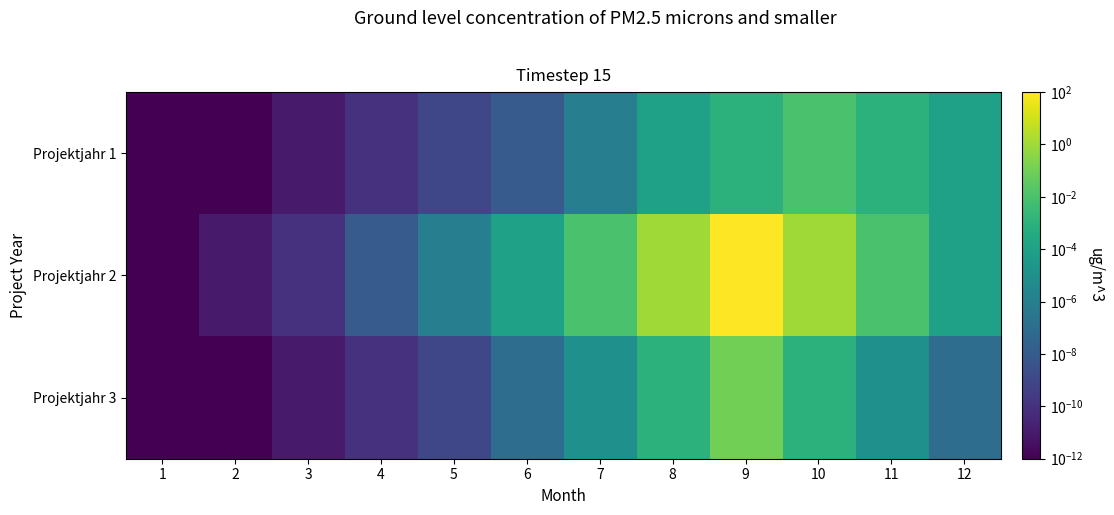

At which category is the sum across all series the highest?

9